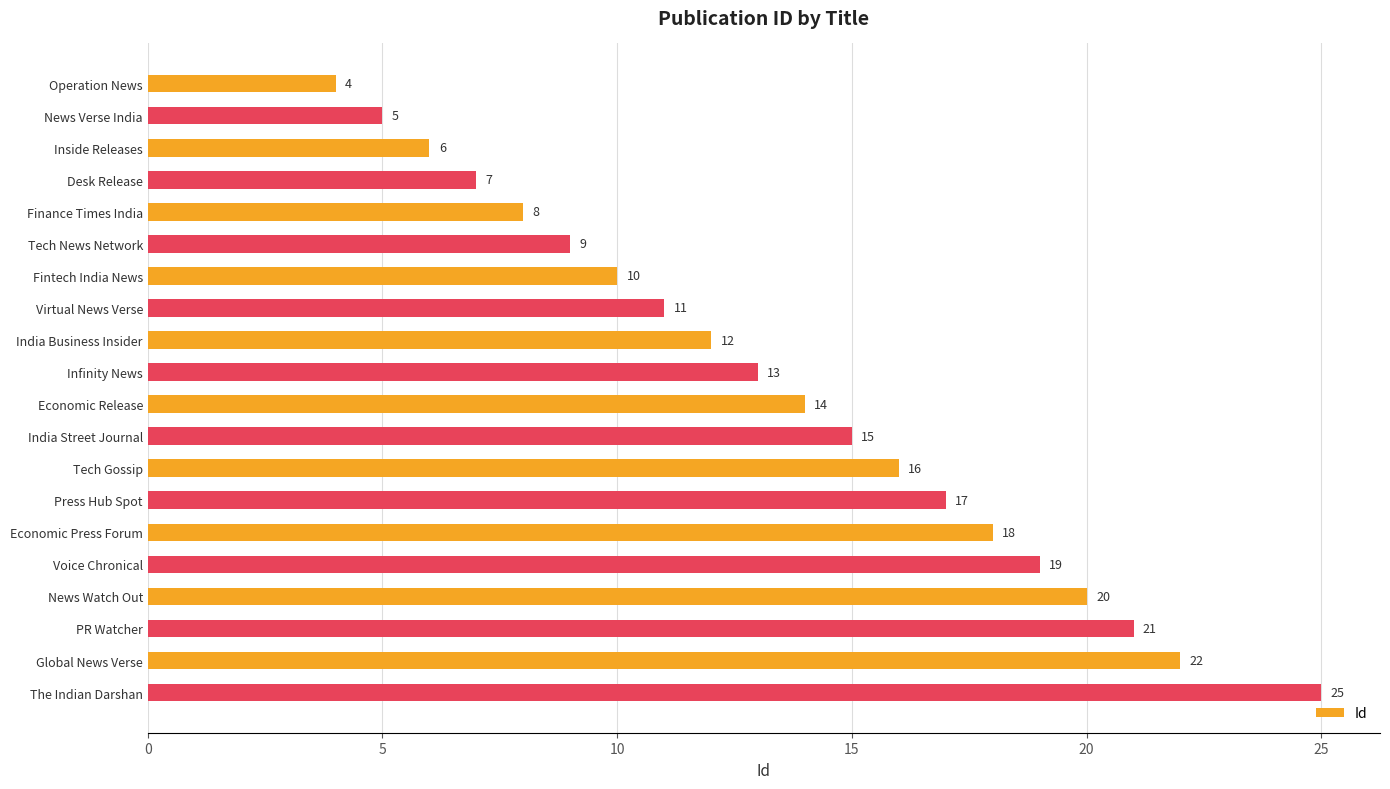

At which label is the value closest to 14?

Economic Release